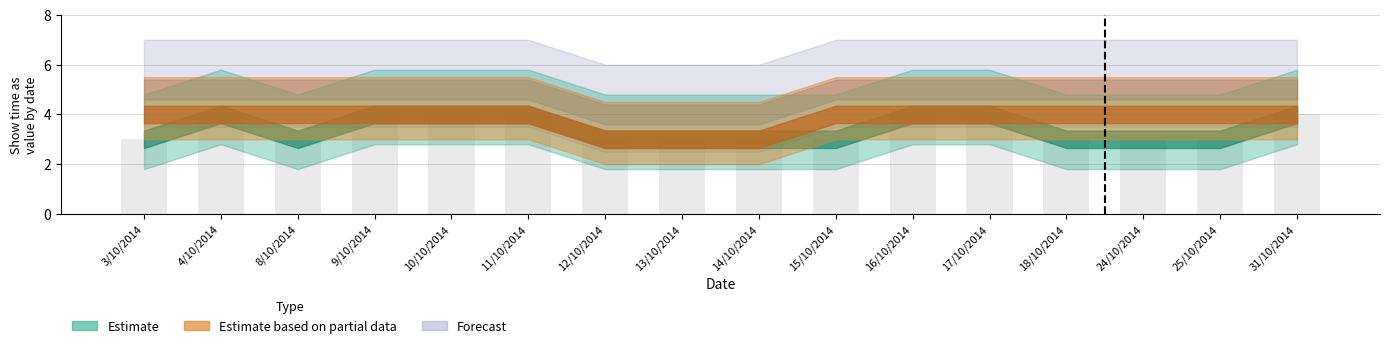

The chart shows a value of 1 at 24/10/2014. True or false?

False